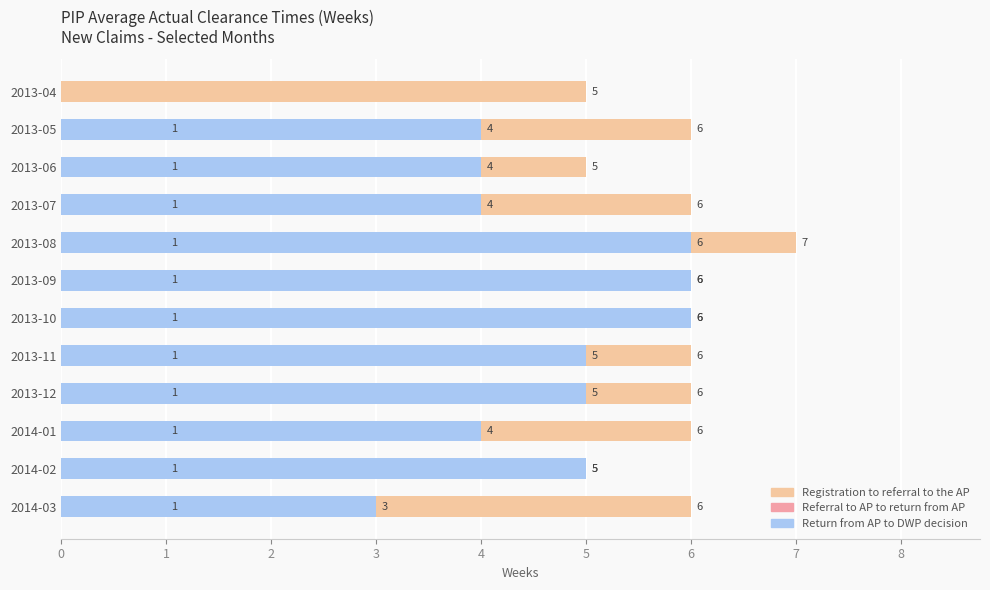

How many bars are there in each group?

3